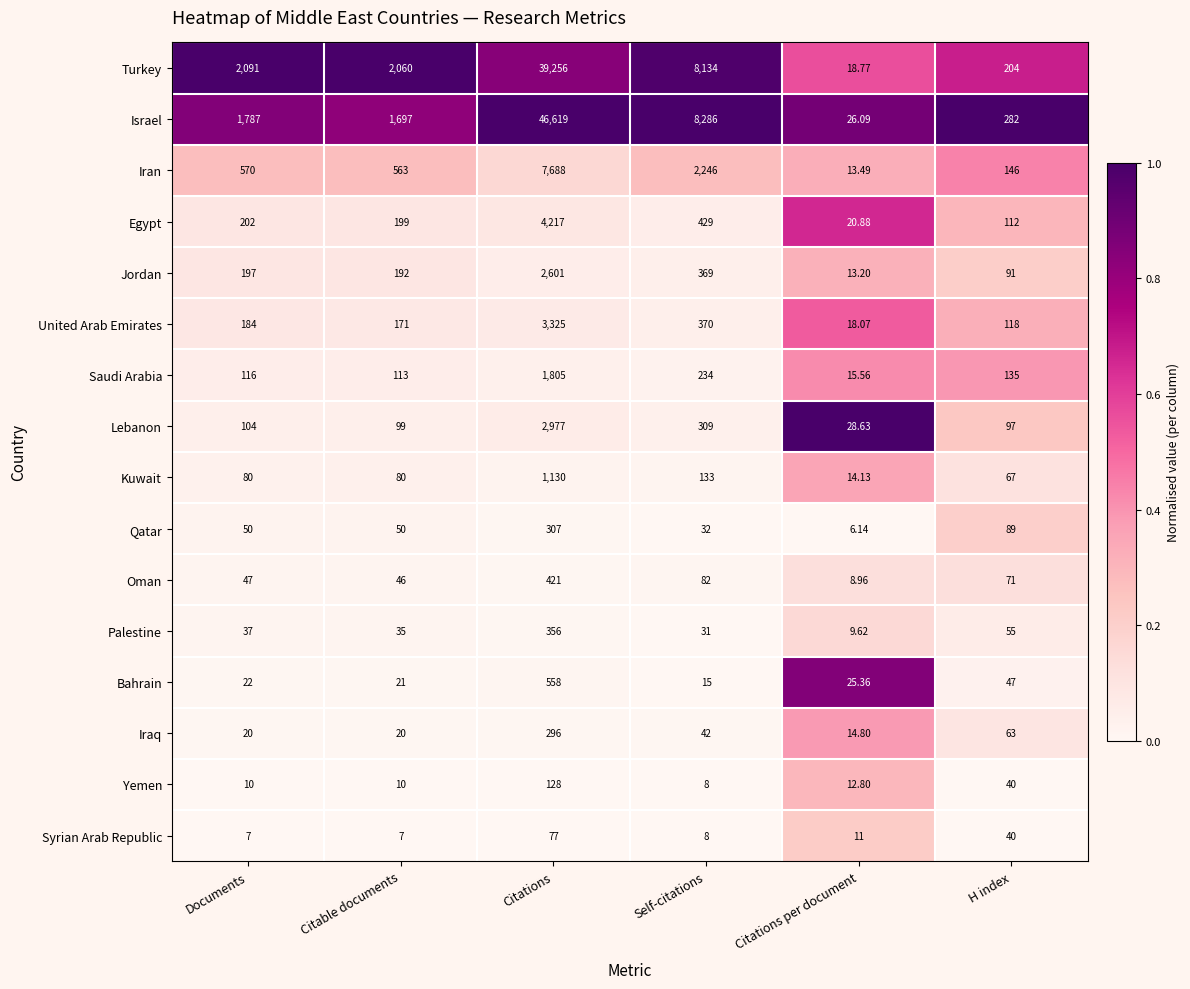

Which category has the lowest value across all series?

Citations per document